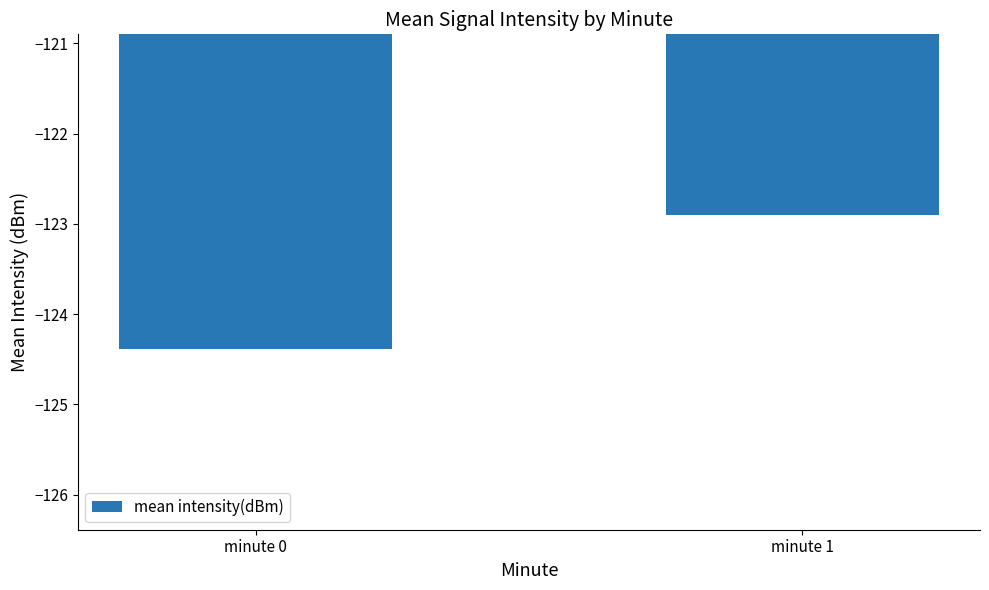

What is the value of the 1st bar from the left?

-124.4